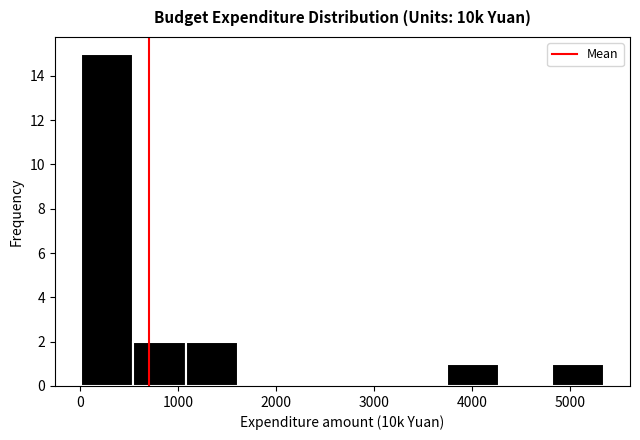

How tall is the bar that spans 4800 to 5300 on the x-axis? Neither the bar edges nor the heights are printed on the chart, so give them approximately, as read against the axes.

1